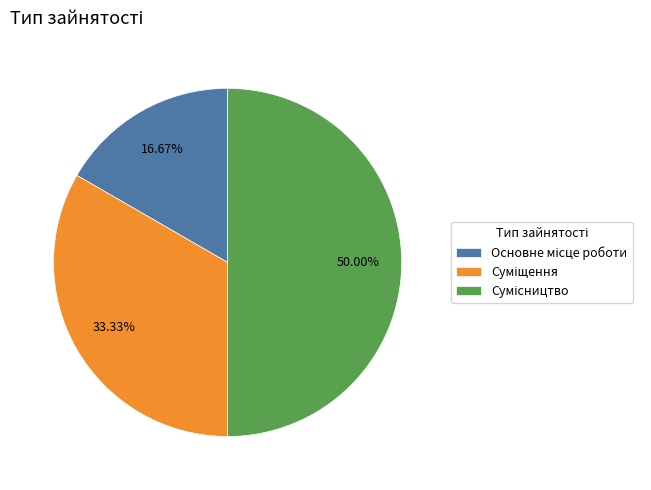

Which slice is the largest?

Сумісництво